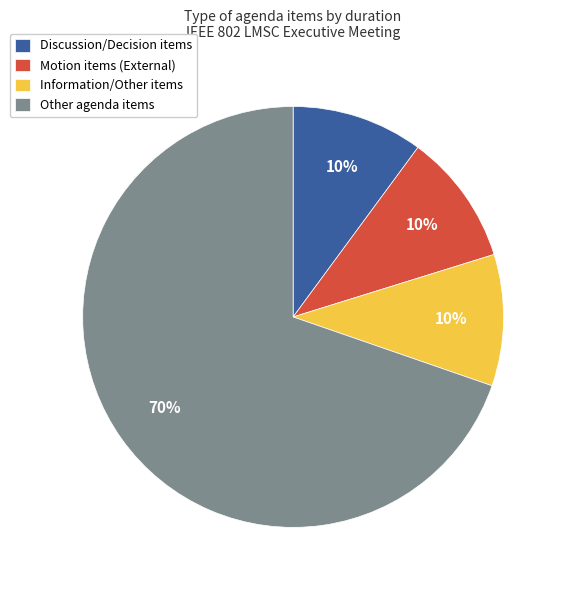

True or false: Other agenda items accounts for 70% of the total.

True